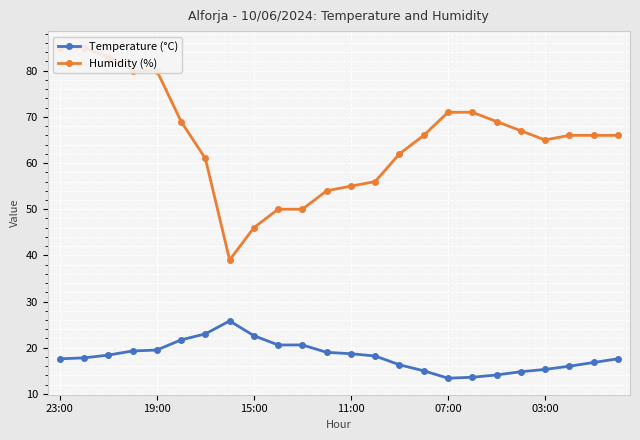

Does the chart display data point markers on the line(s)?

Yes